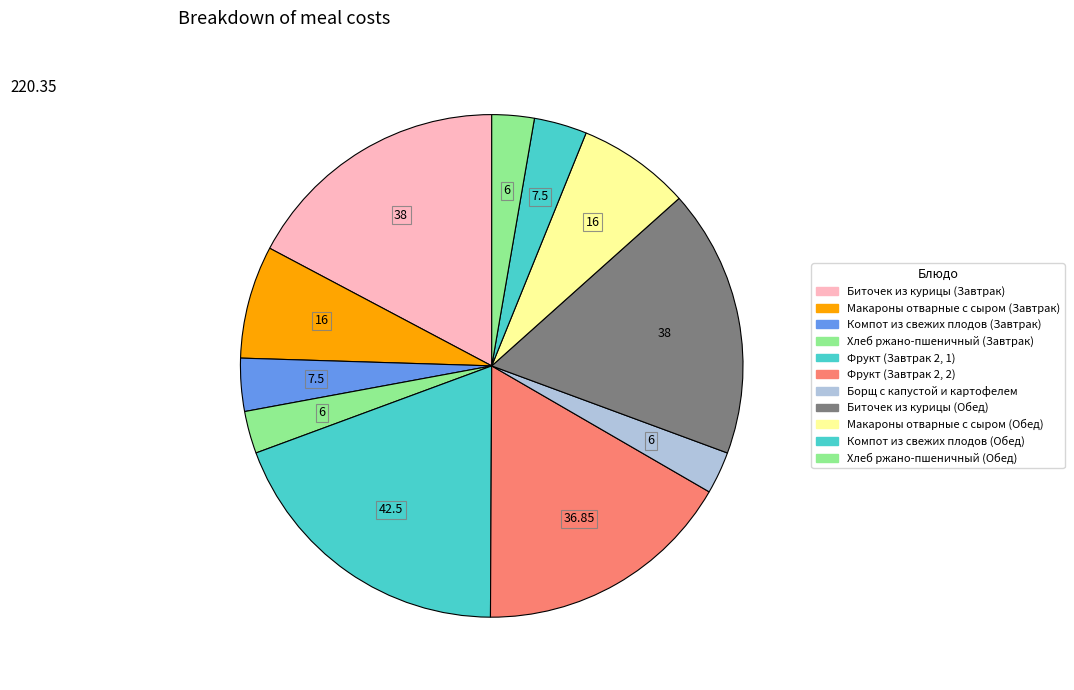

How many slices are in this pie chart?

11